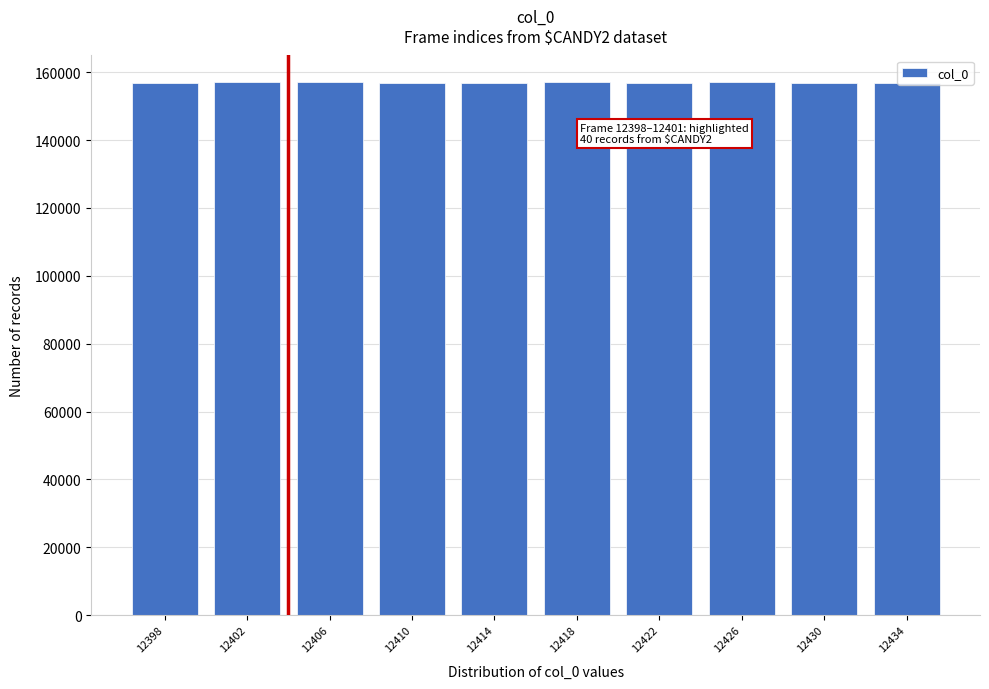

What is the value of the 8th bar from the left?

157075